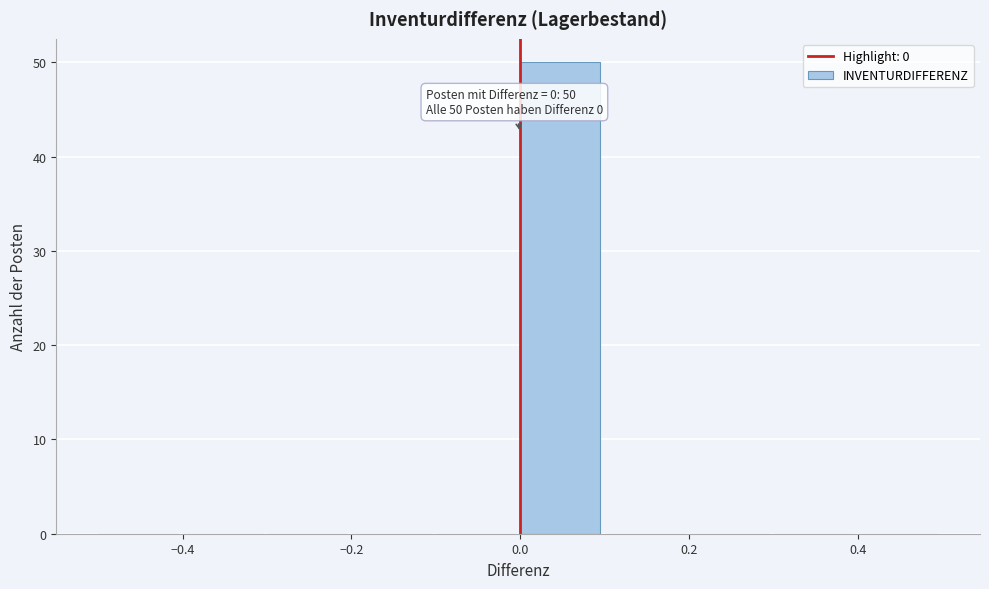

Which range on the x-axis has the tallest bar?

0.0 to 0.1